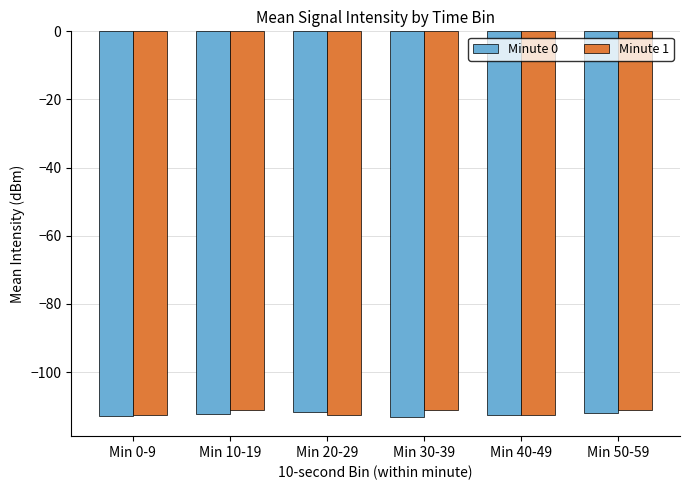

What is the minimum value shown in the chart?

-113.1